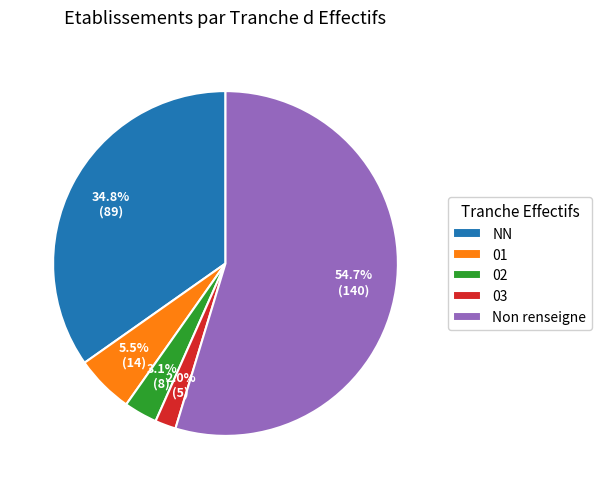

Does any single category account for the majority?

Yes